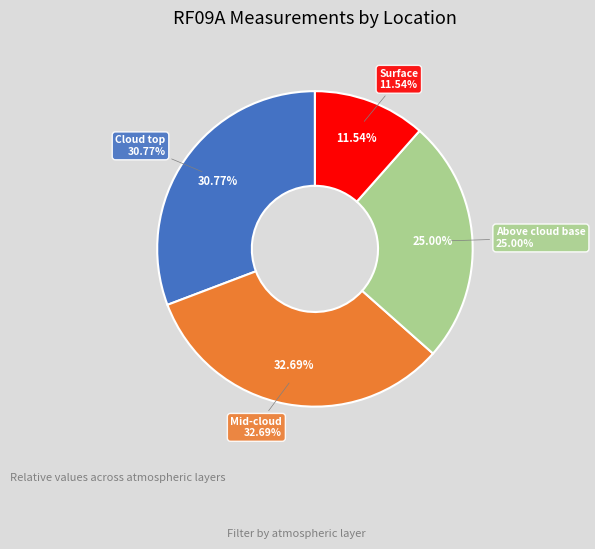

Is the sum of Surface and Mid-cloud greater than half?

No